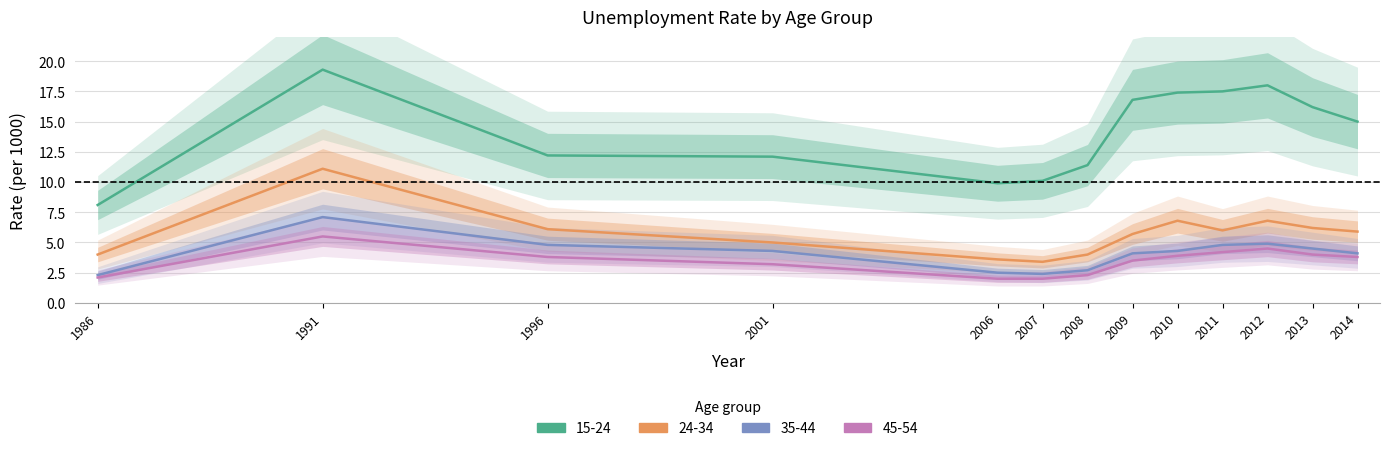

At how many categories does at least one series exceed 6?

13